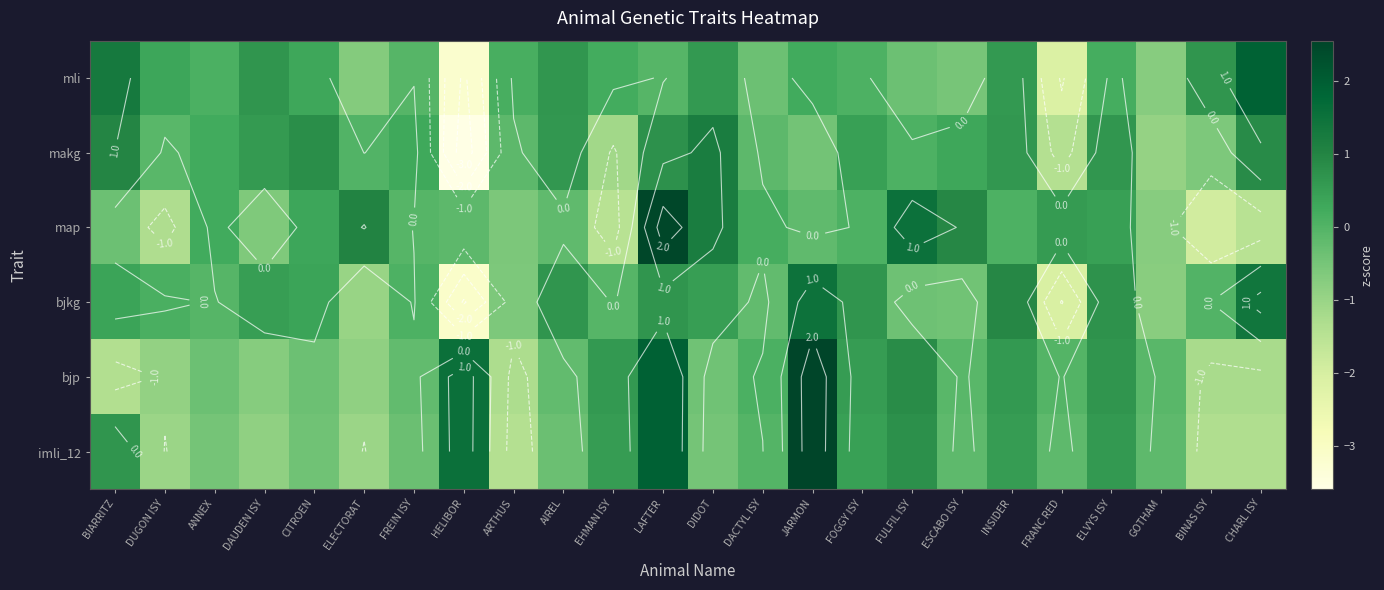

Is it true that imli_12 equals -1.7 at DUGON ISY?

False